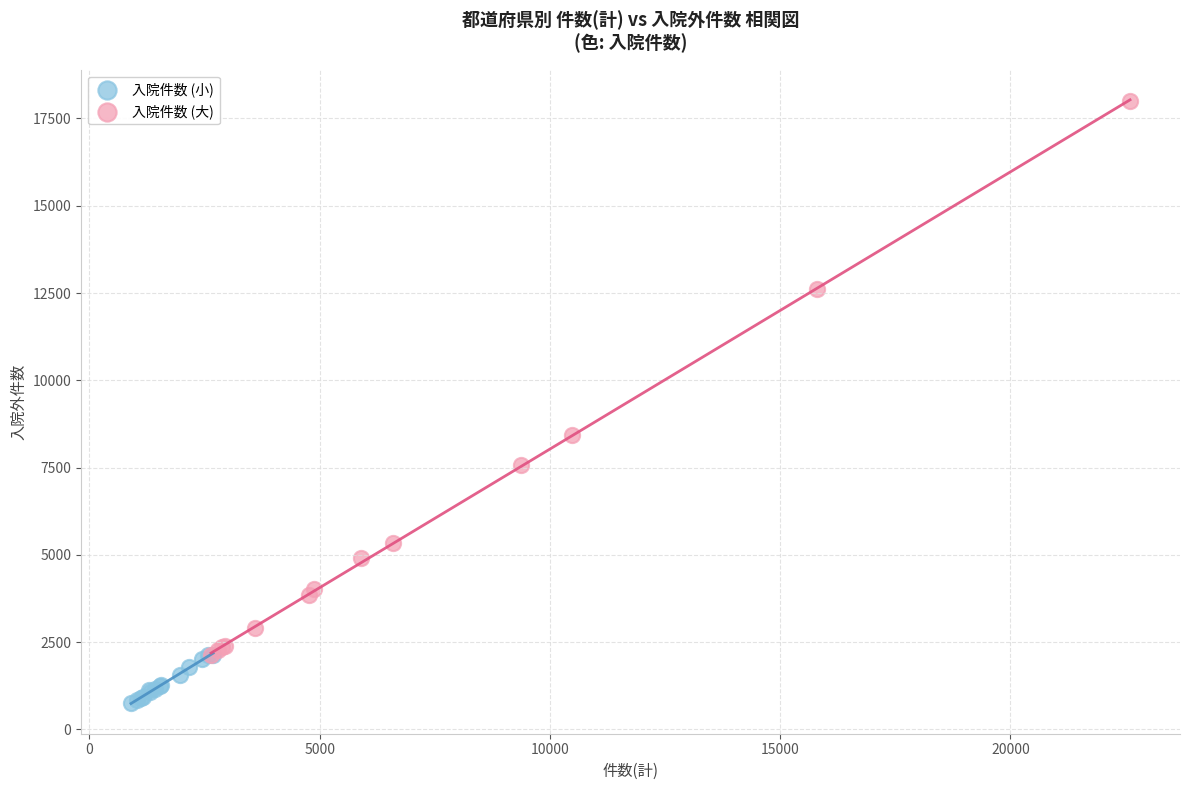

Which series has the largest Y range (max minus min)?

入院件数 (大)